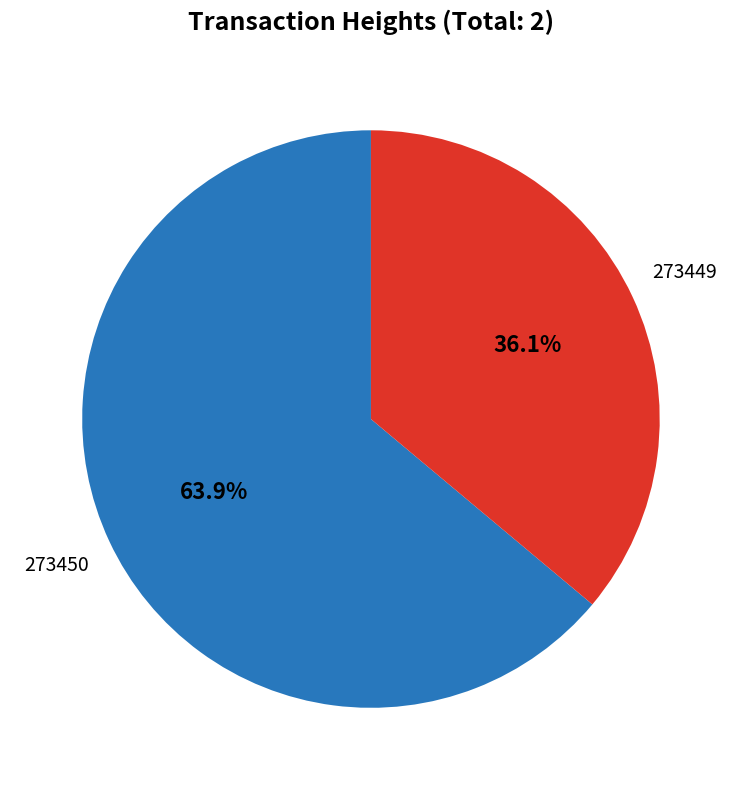

Does any single category account for the majority?

Yes